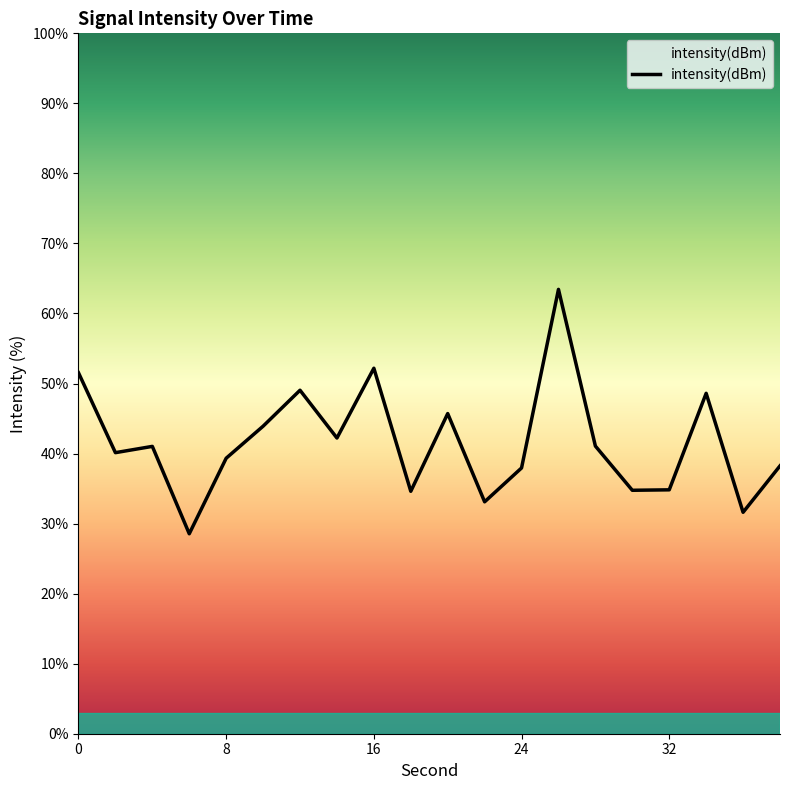

What is the greatest value displayed?

63.4